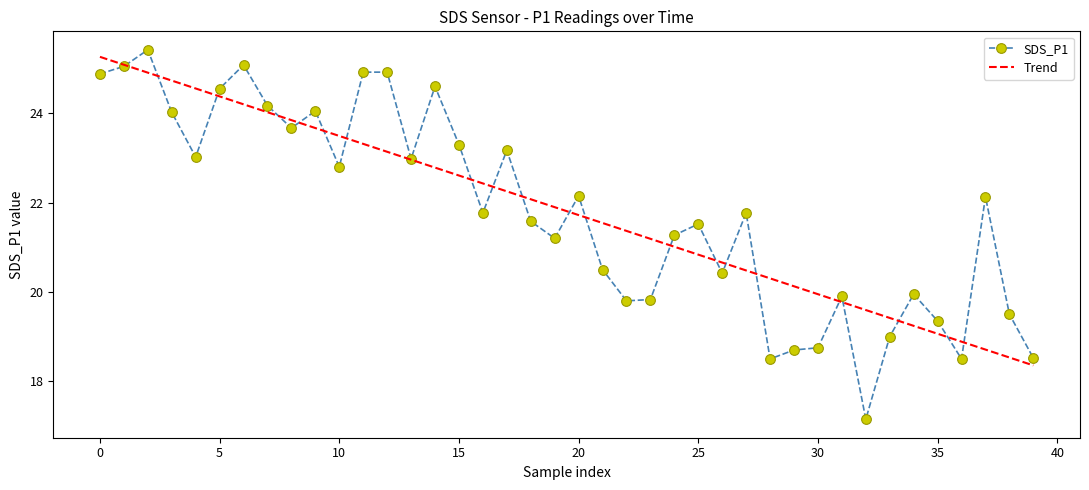

What is the maximum value shown in the chart?

25.4